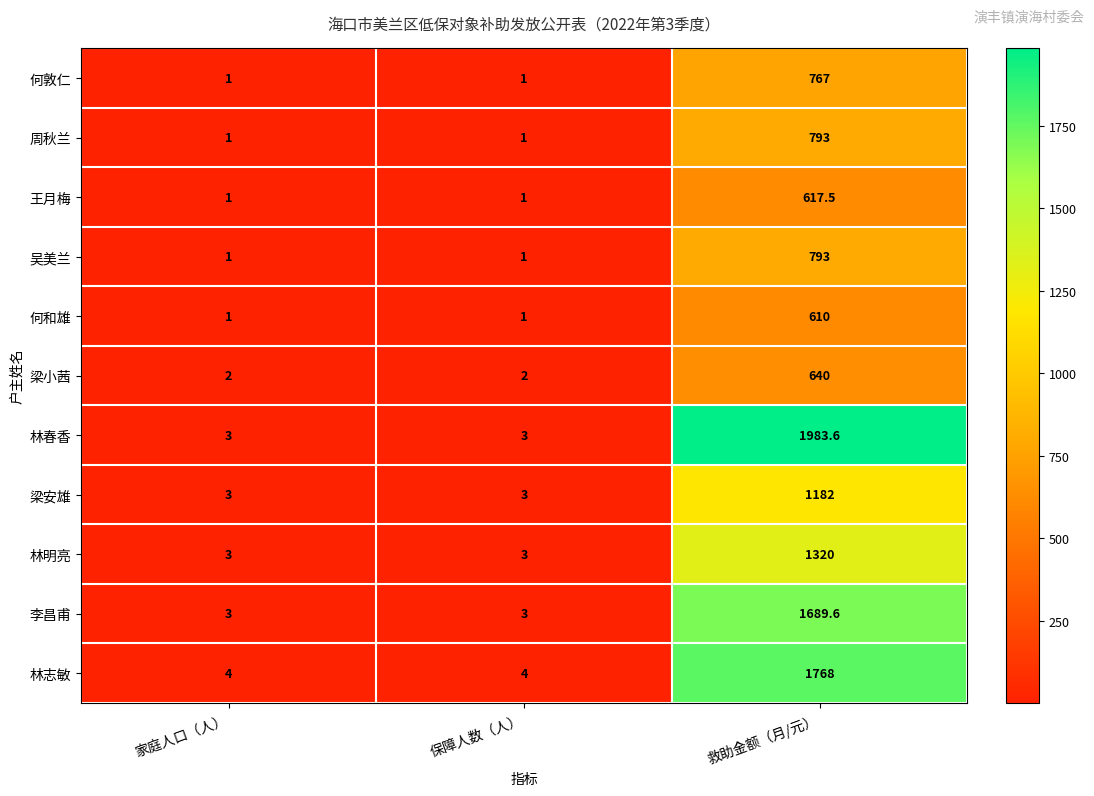

Count the number of categories in the chart.

3